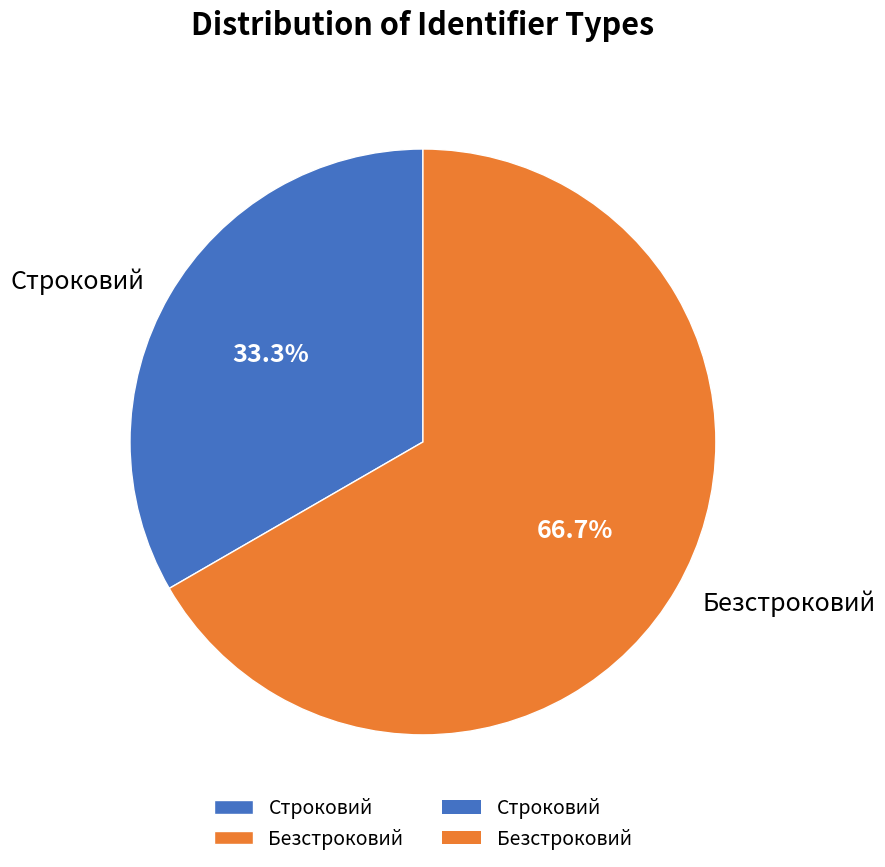

To the nearest percent, what is the combined percentage of Строковий and Безстроковий?

100%